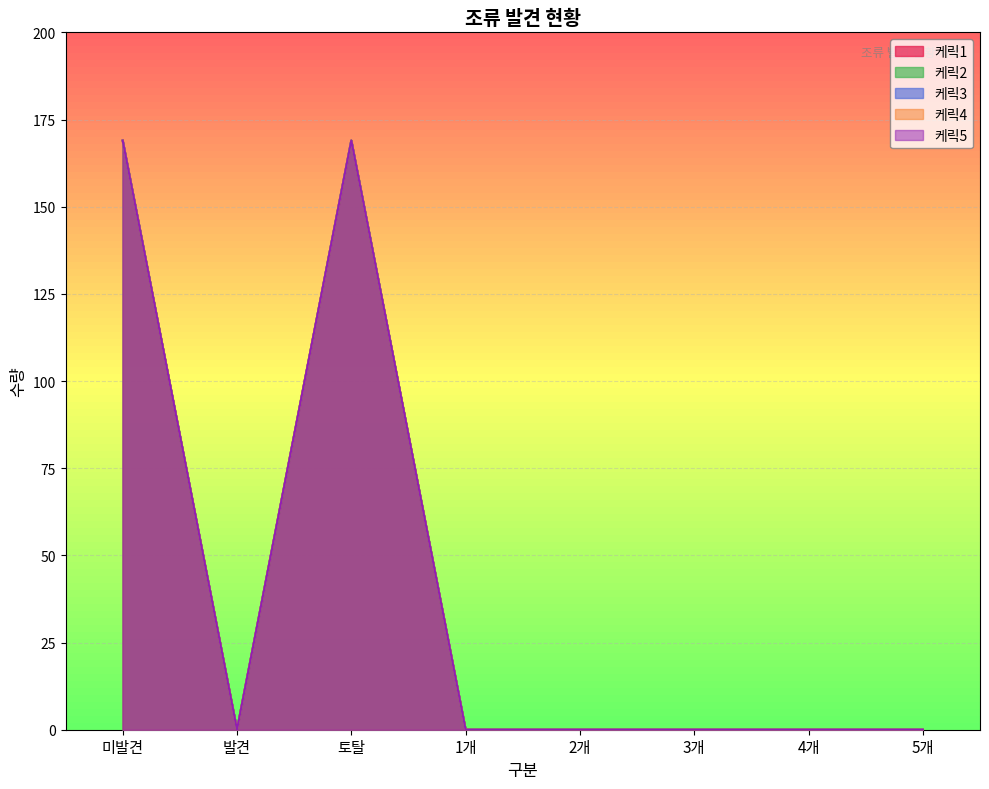

List the series in order of their overall mean, highest first.

케릭5, 케릭4, 케릭3, 케릭2, 케릭1